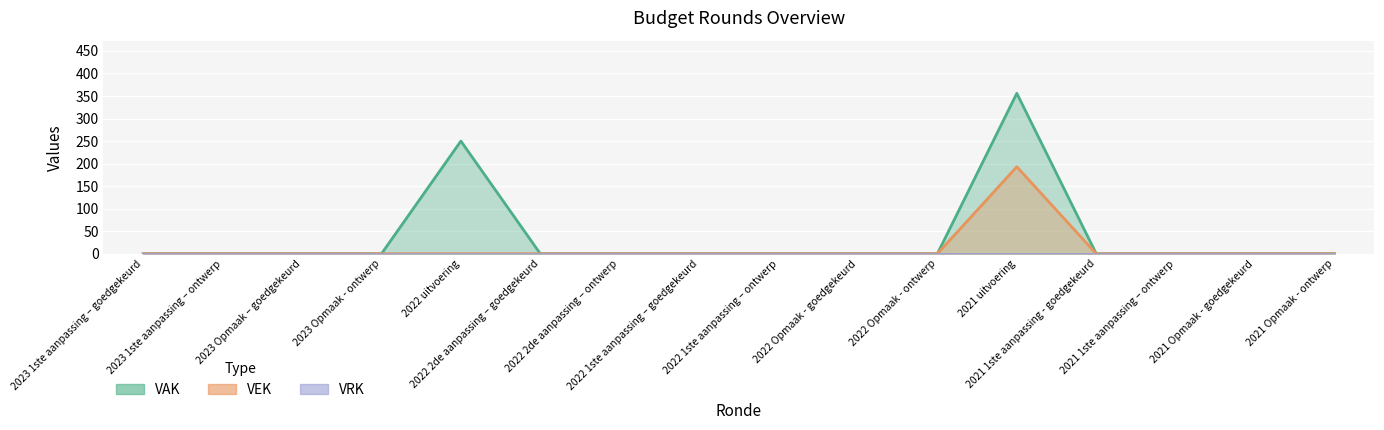

True or false: VAK has more than 1 interior local peaks.

True